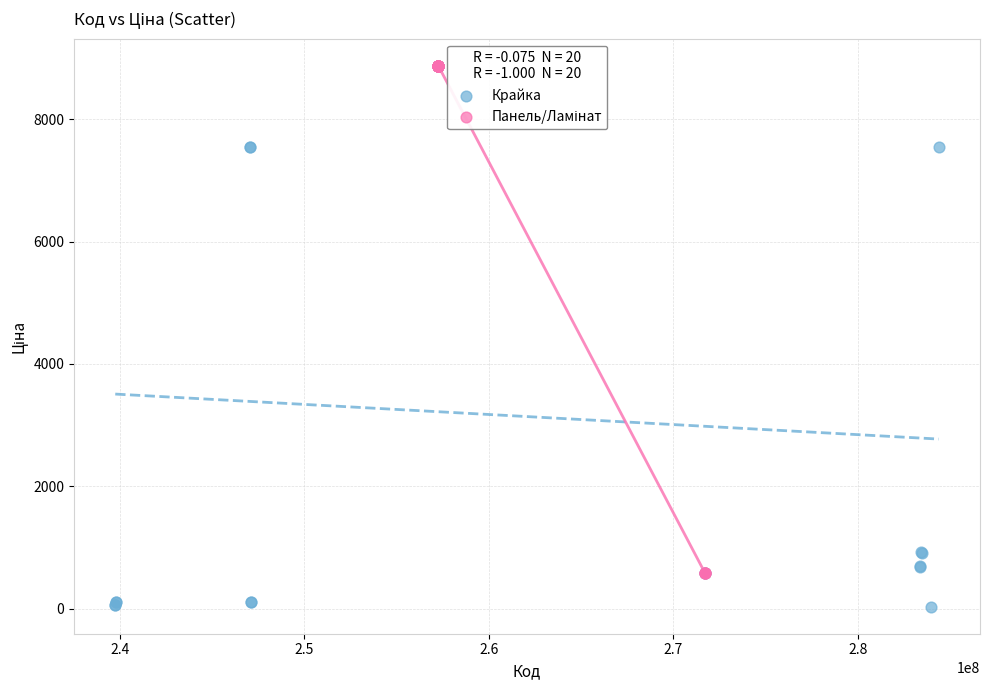

Which series contains the lowest Y value?

Крайка